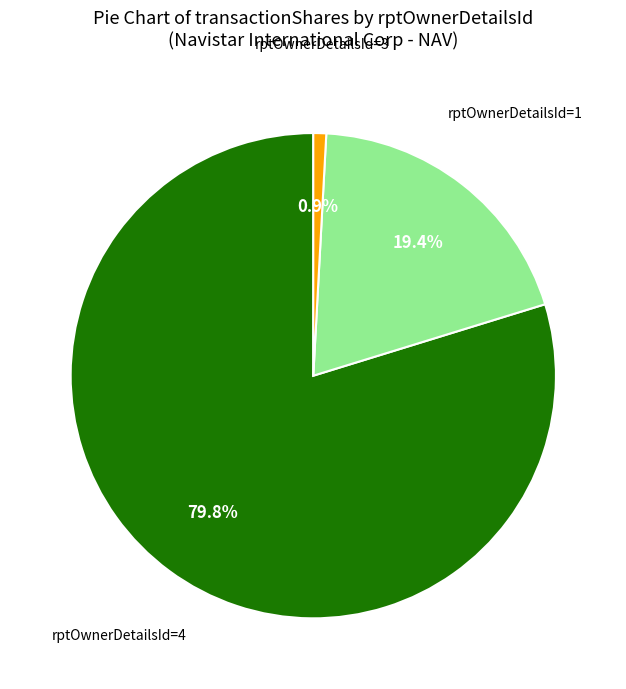

Does any single category account for the majority?

Yes